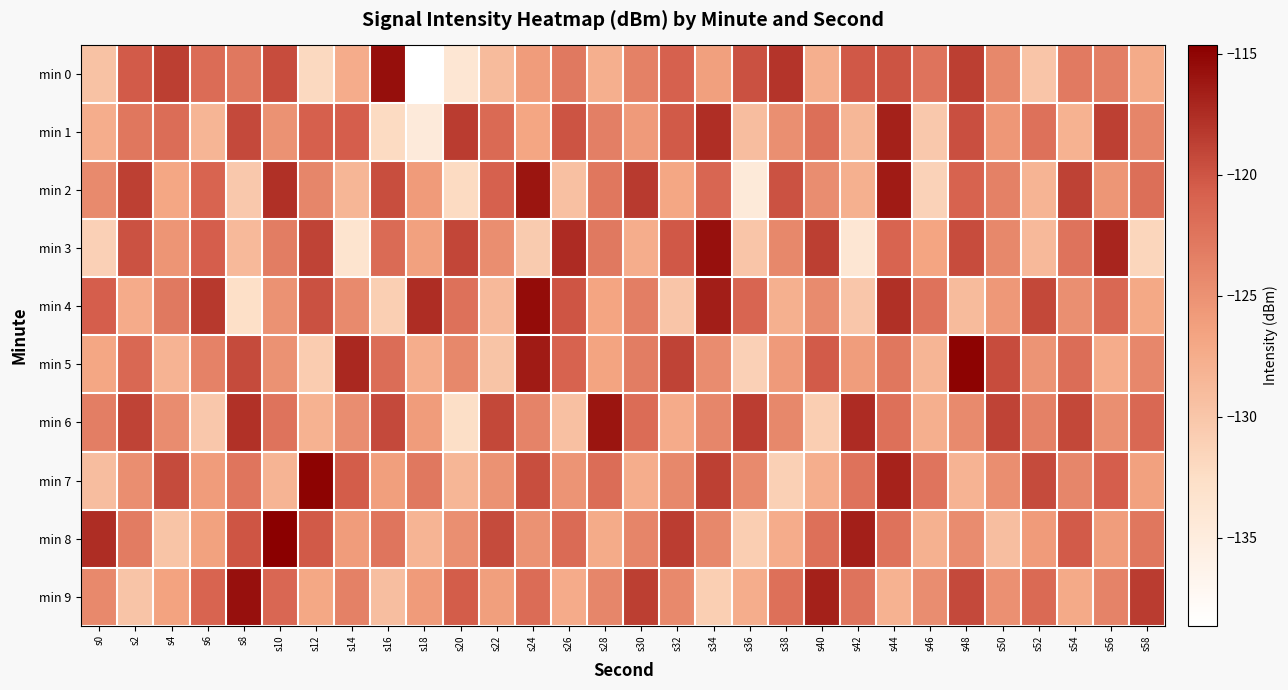

Which category has the highest value across all series?

s10